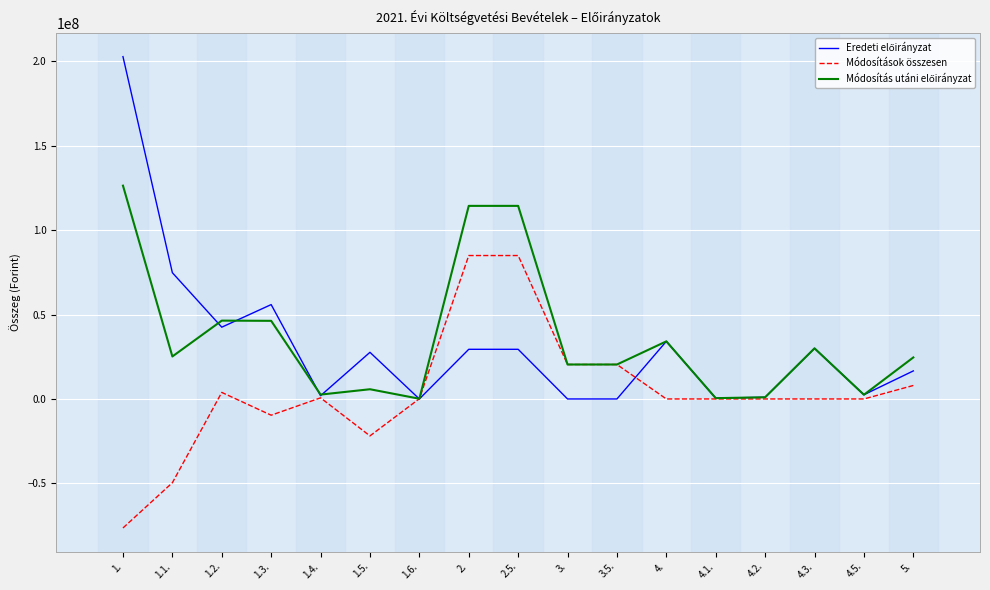

What is the maximum value for Módosítások összesen?

84991206